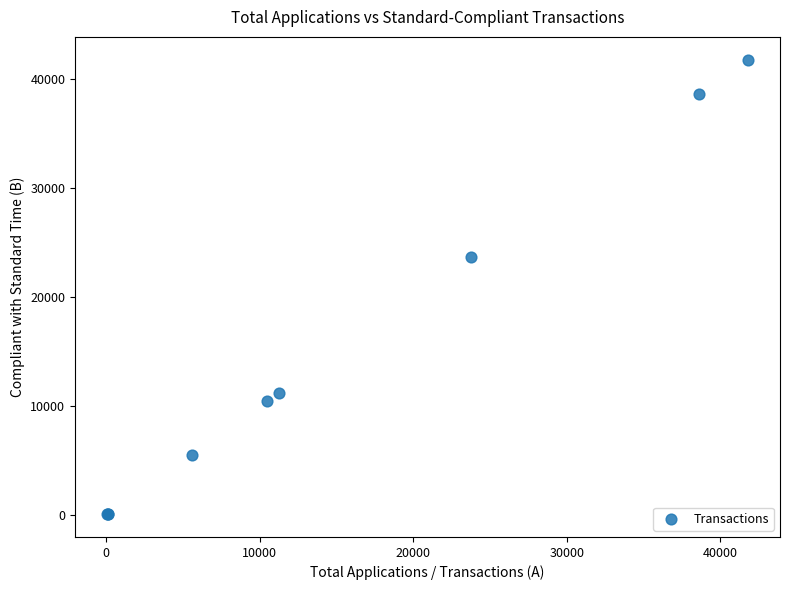

What Y value in the scatter plot is closest to 20932?

23721